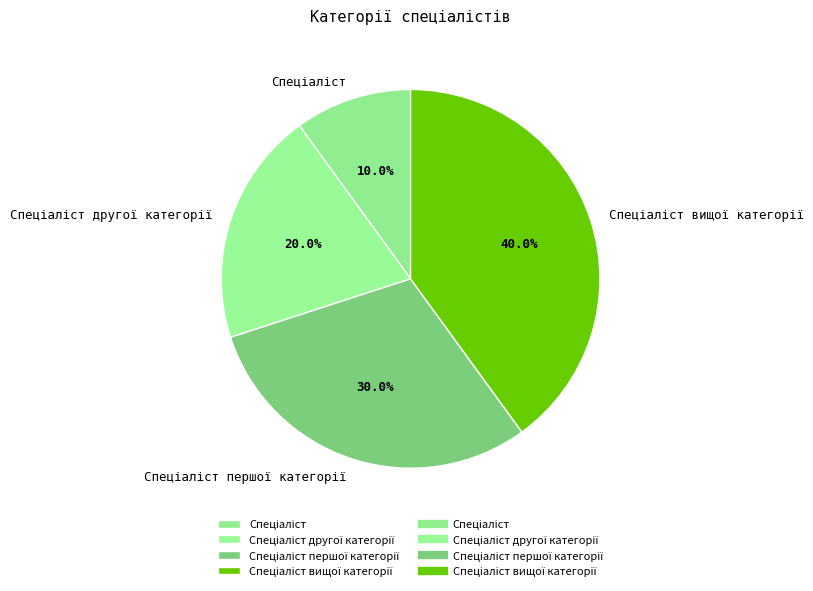

Is there any slice that represents more than half of the pie?

No